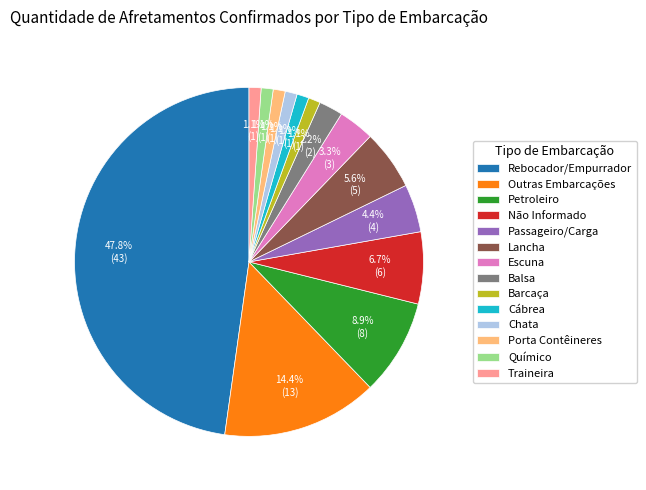

Is it true that Passageiro/Carga is 4% of the pie?

True